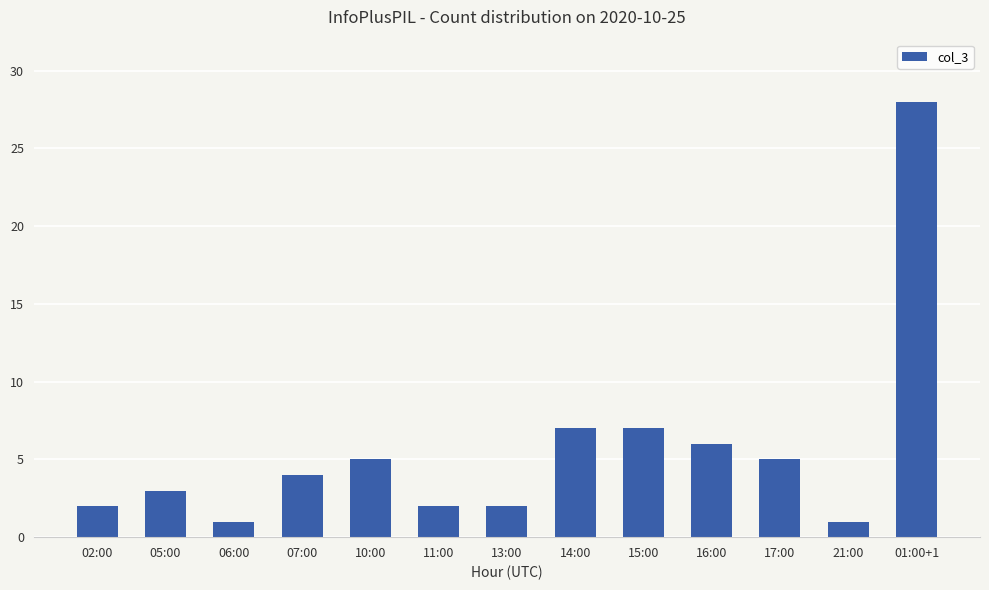

Which category has the highest value across all series?

01:00+1